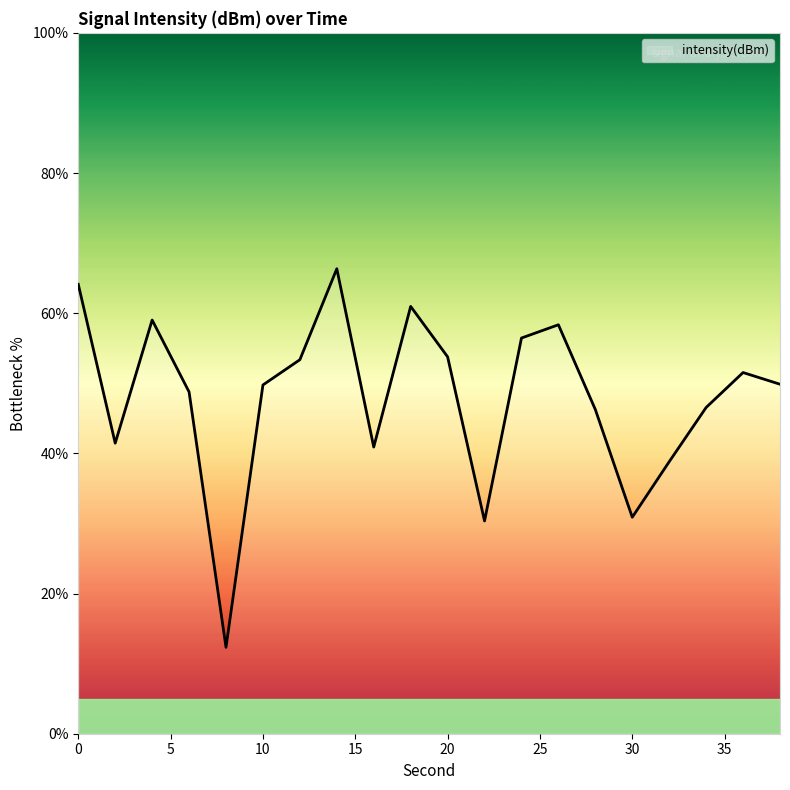

What is the maximum value shown in the chart?

66.3